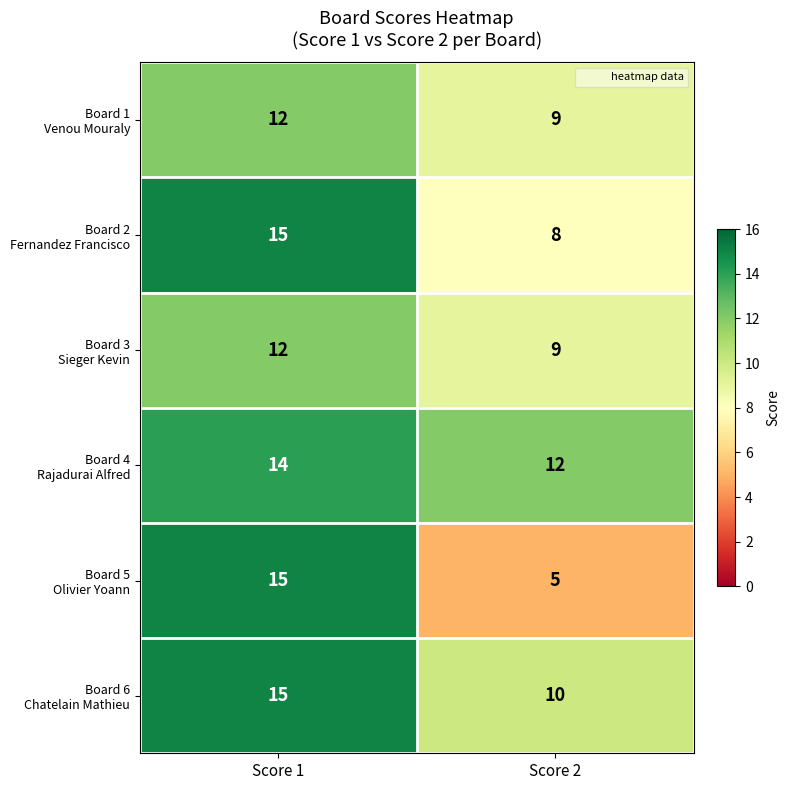

What is the total value across all series at Score 2?

53